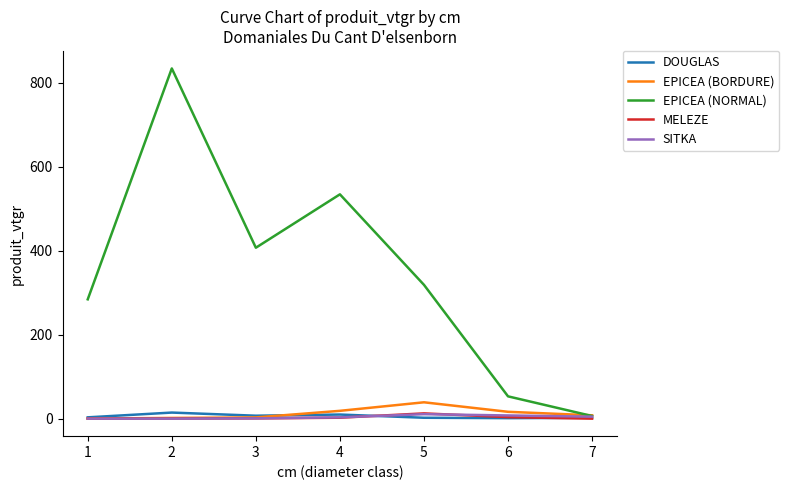

Rank the categories by EPICEA (NORMAL) value from lowest to highest.

7, 6, 1, 5, 3, 4, 2